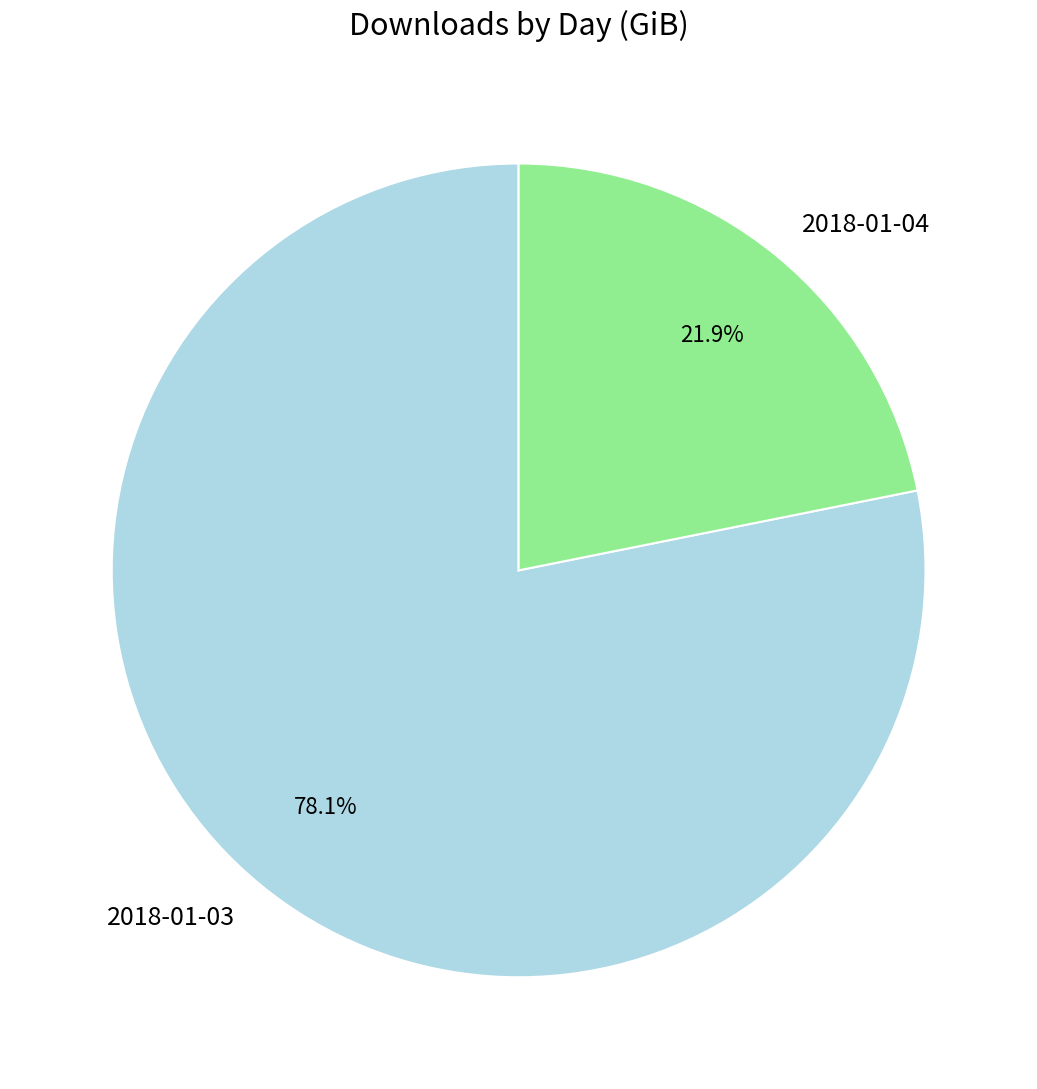

Which has a higher value, 2018-01-04 or 2018-01-03?

2018-01-03